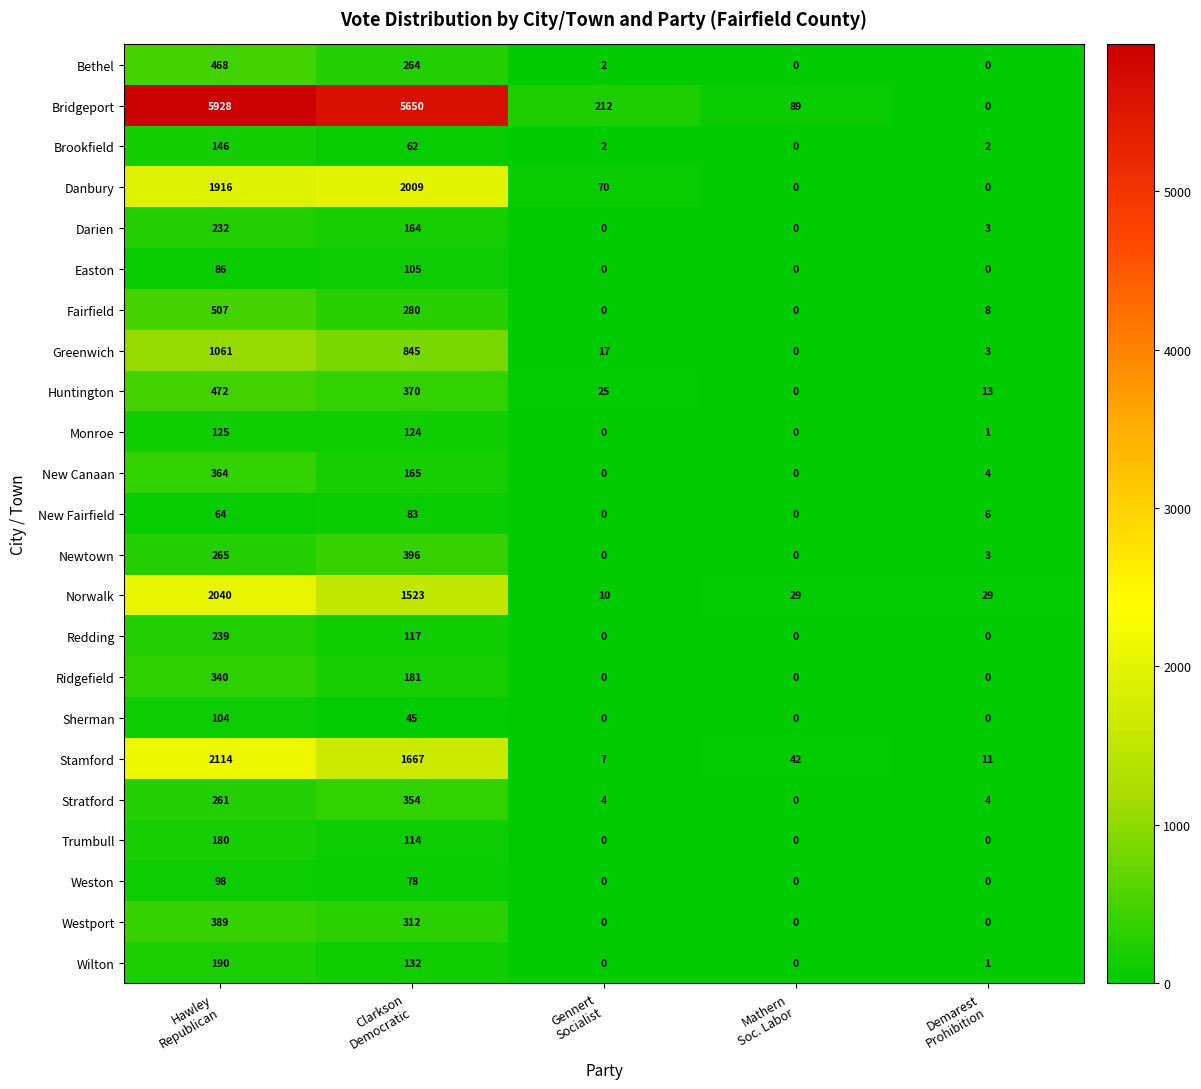

Rank the series by their maximum value, from lowest to highest.

New Fairfield, Weston, Sherman, Easton, Monroe, Brookfield, Trumbull, Wilton, Darien, Redding, Ridgefield, Stratford, New Canaan, Westport, Newtown, Bethel, Huntington, Fairfield, Greenwich, Danbury, Norwalk, Stamford, Bridgeport